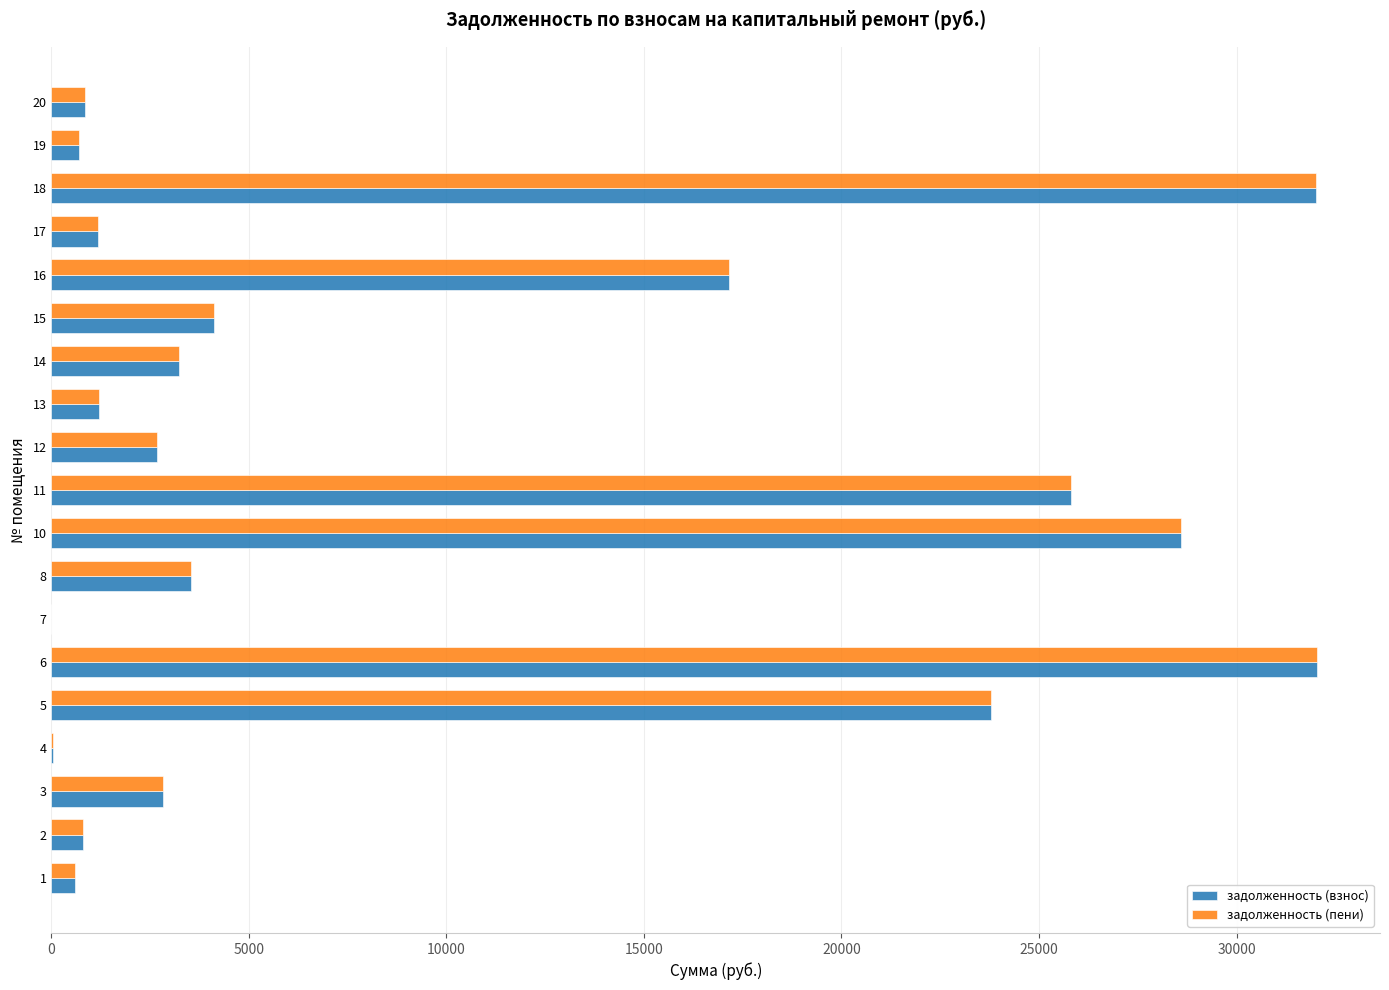

What is the highest value of the задолженность (пени) series?

32030.9